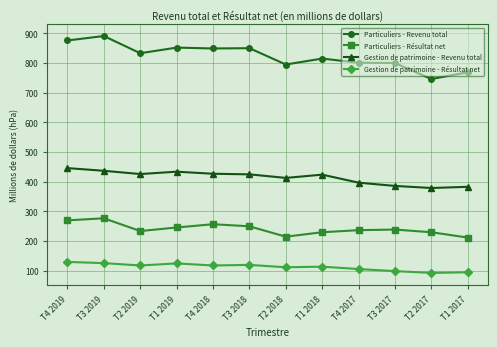

At which label does Particuliers - Résultat net first exceed 239?

T4 2019